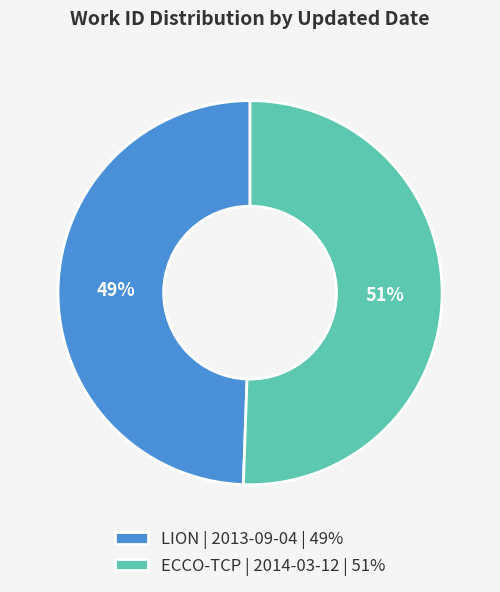

Is there a majority slice in this chart?

Yes